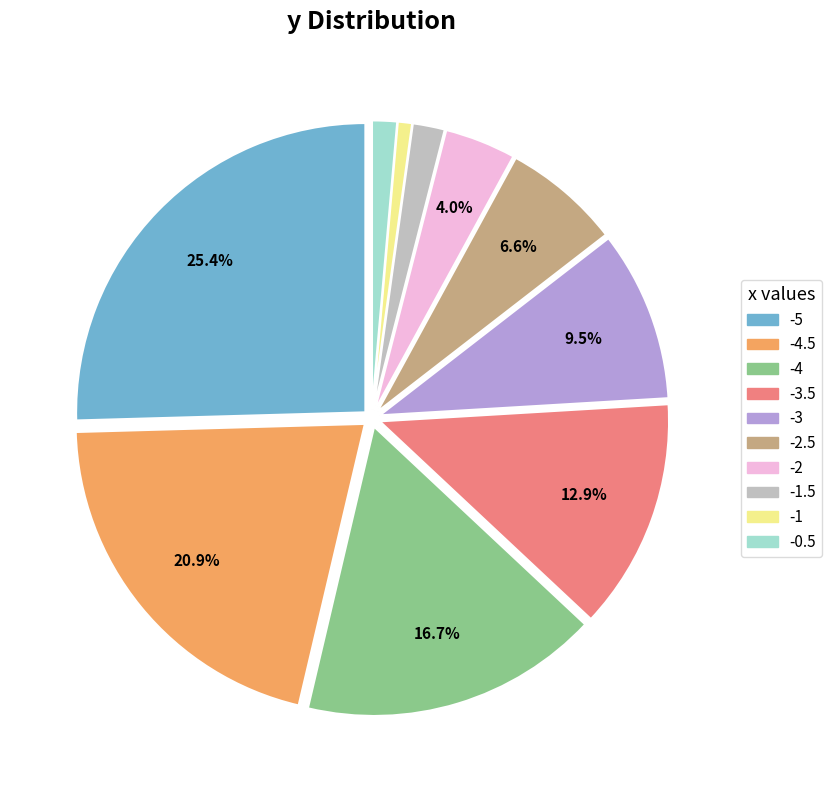

Does any single category account for the majority?

No